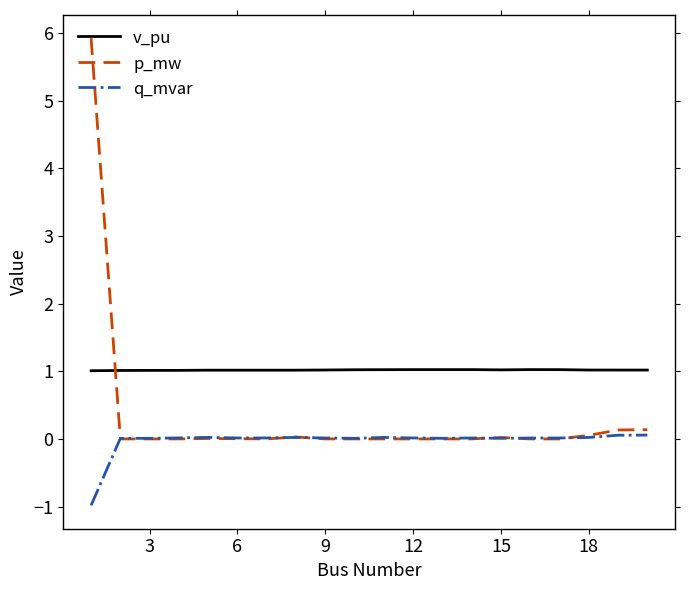

True or false: q_mvar and v_pu cross at least once.

False